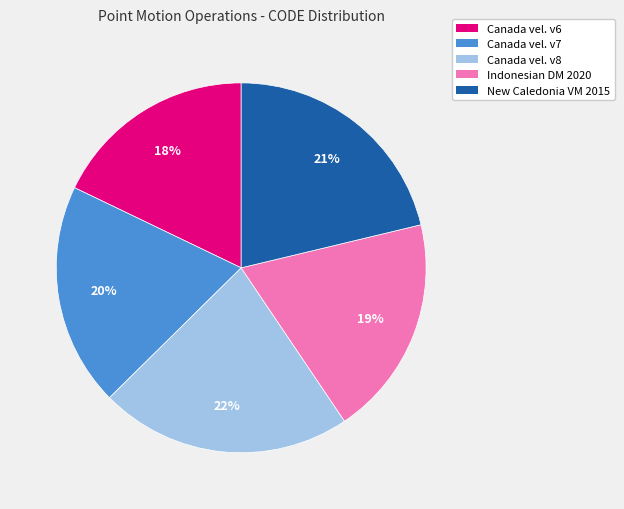

Does any single category account for the majority?

No